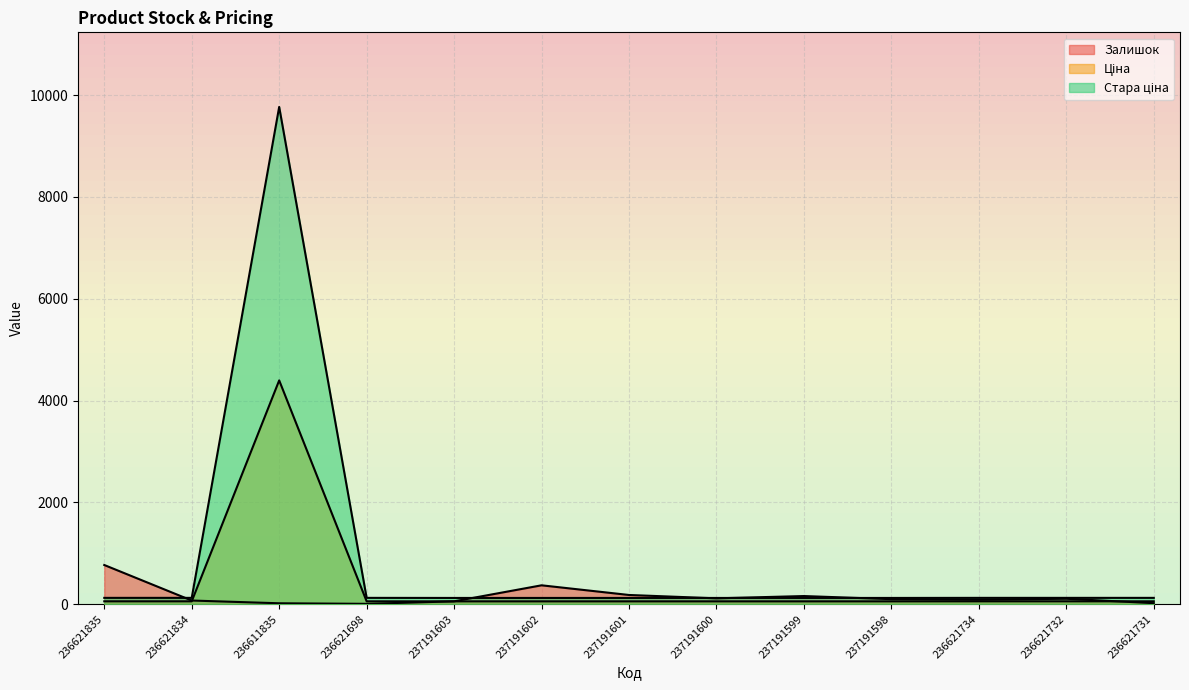

Where do Стара ціна and Залишок first cross each other?

236621835 and 236621834